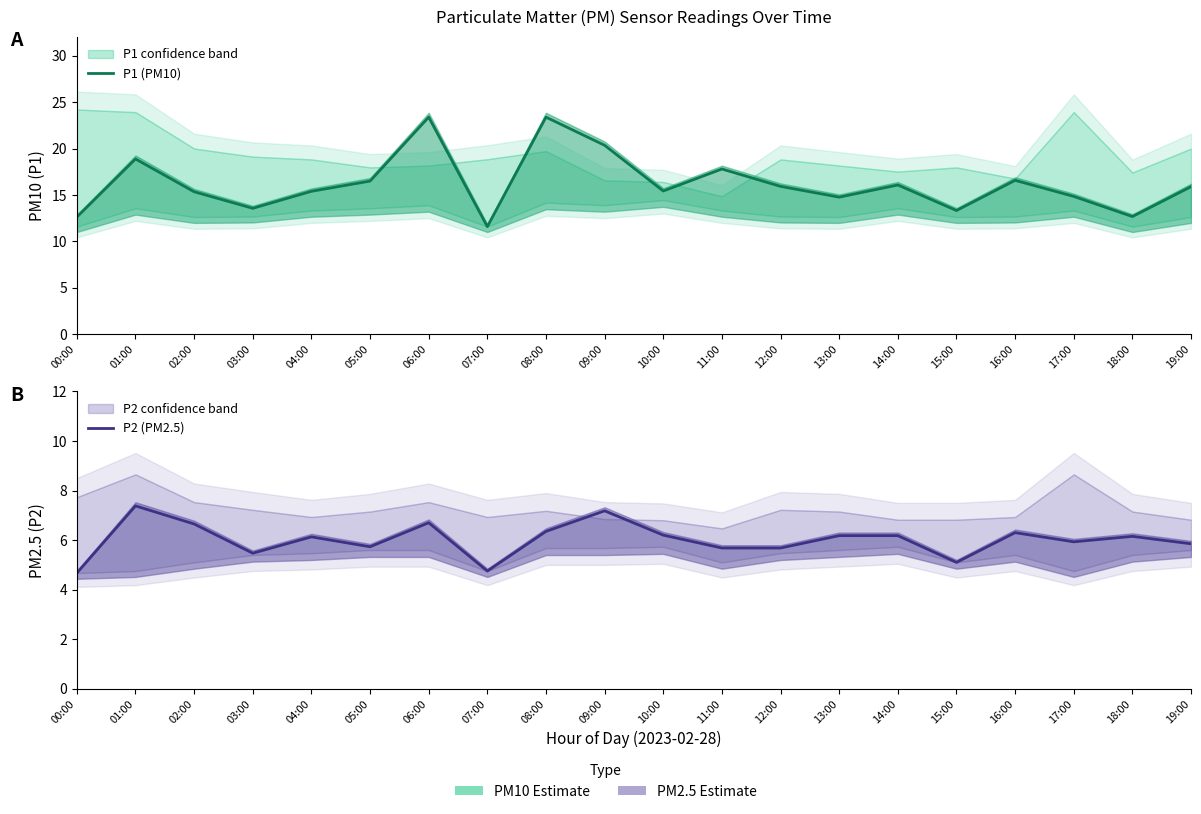

What is the total value across all series at 02:00?

22.0